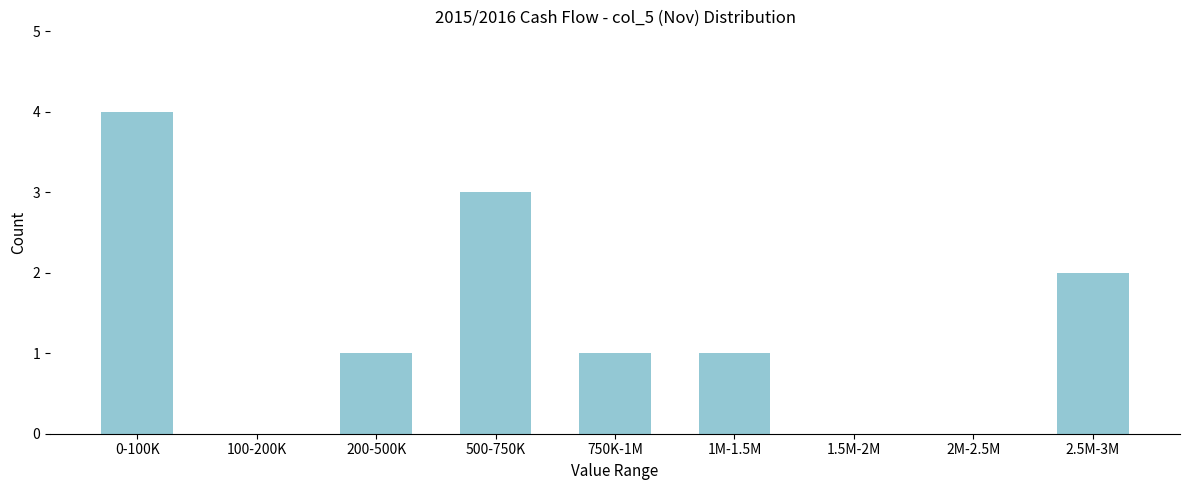

Reading left to right, transcribe all the data shown in this chart.

0-100K=4	100-200K=0	200-500K=1	500-750K=3	750K-1M=1	1M-1.5M=1	1.5M-2M=0	2M-2.5M=0	2.5M-3M=2